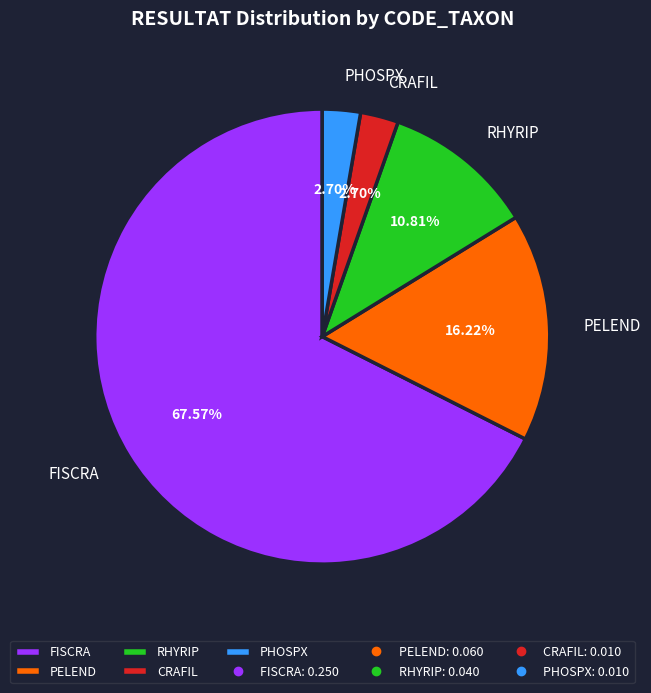

Combined, do CRAFIL and FISCRA account for over 50%?

Yes